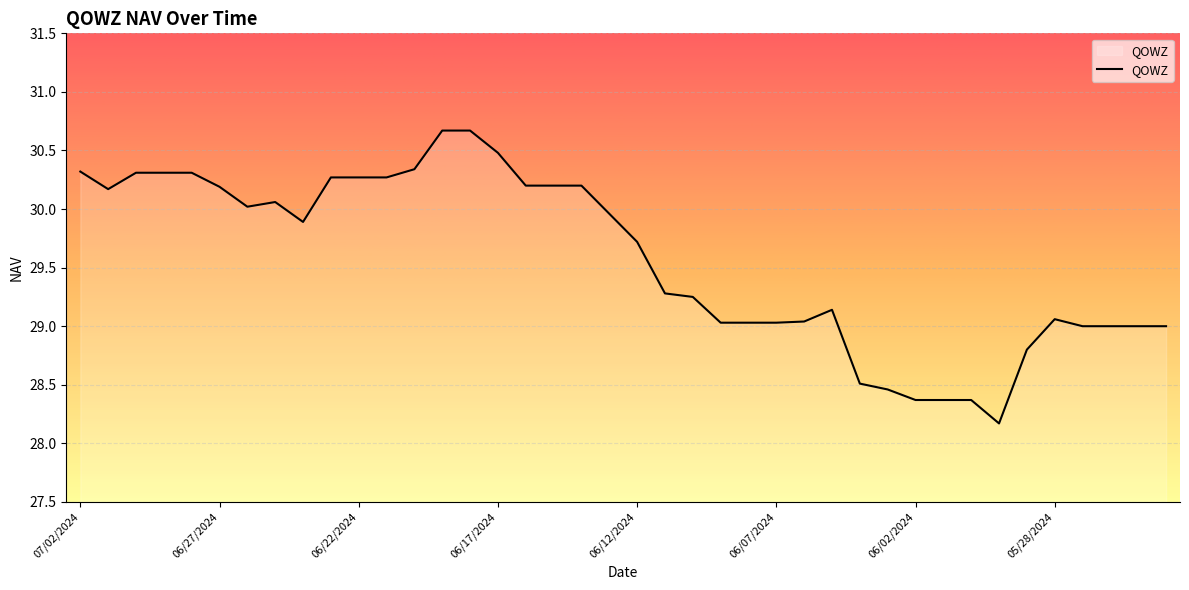

What is the smallest value displayed?

28.2